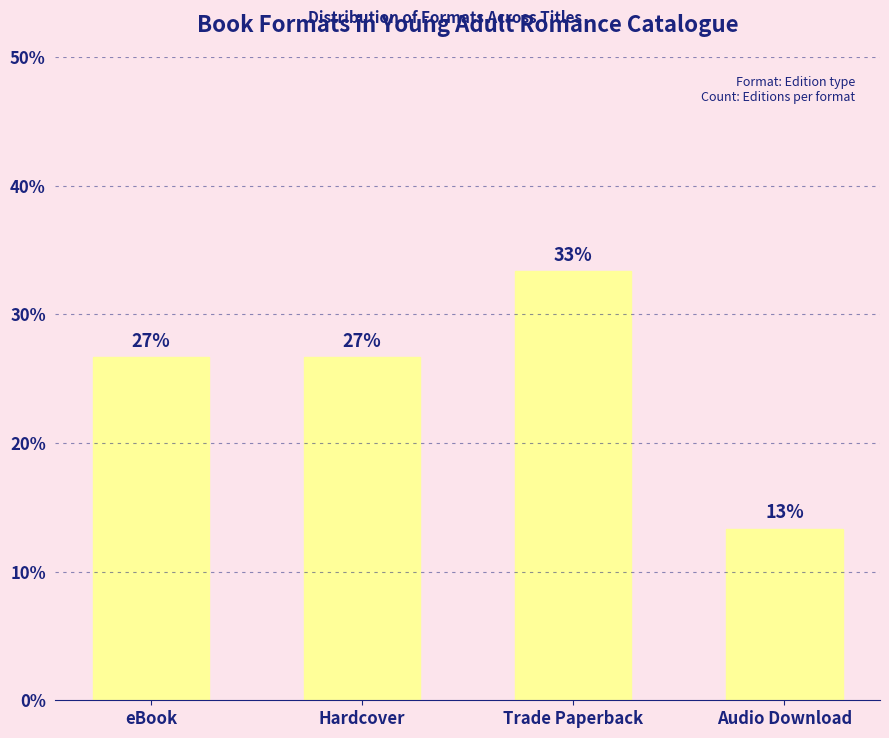

What is the label of the 3rd bar from the right?

Hardcover